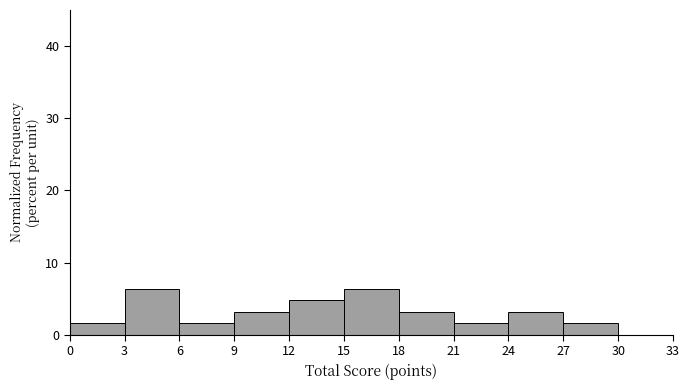

Reading left to right, list every bar in this chart as the range it spans on the x-axis followed by its height. The values are not printed on the chart, so give them approximately, as read against the axis.

0 to 3: 2
3 to 6: 6
6 to 9: 2
9 to 12: 3
12 to 15: 5
15 to 18: 6
18 to 21: 3
21 to 24: 2
24 to 27: 3
27 to 30: 2